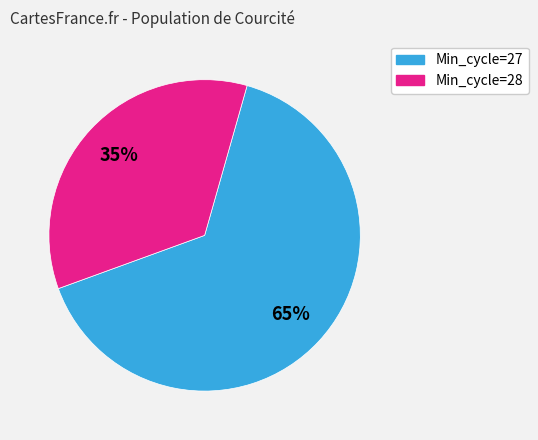

To the nearest percent, what is the difference between the largest and smallest slice percentages?

30%